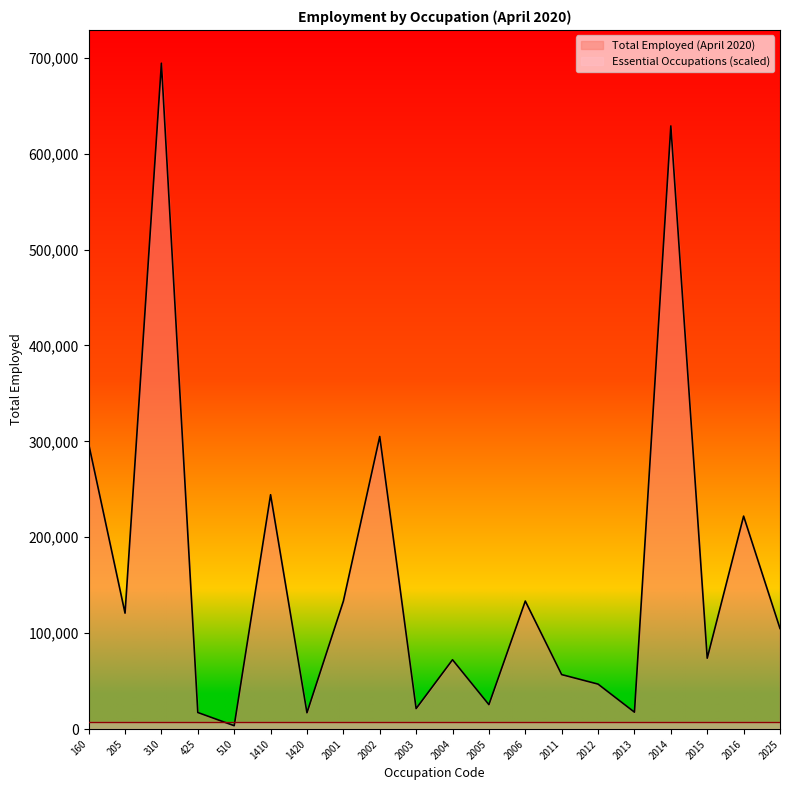

Where is the first local maximum?

310